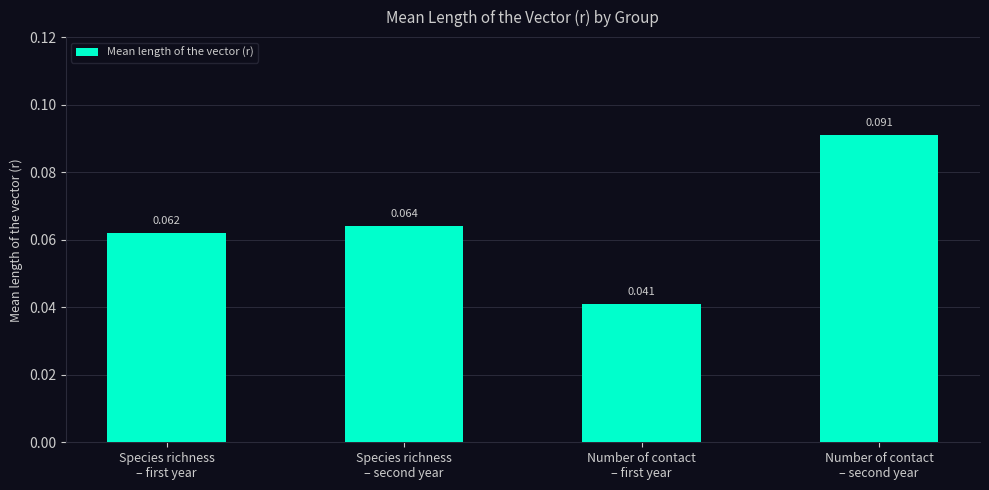

At which category does the chart reach its peak across all series?

Number of contact
– second year